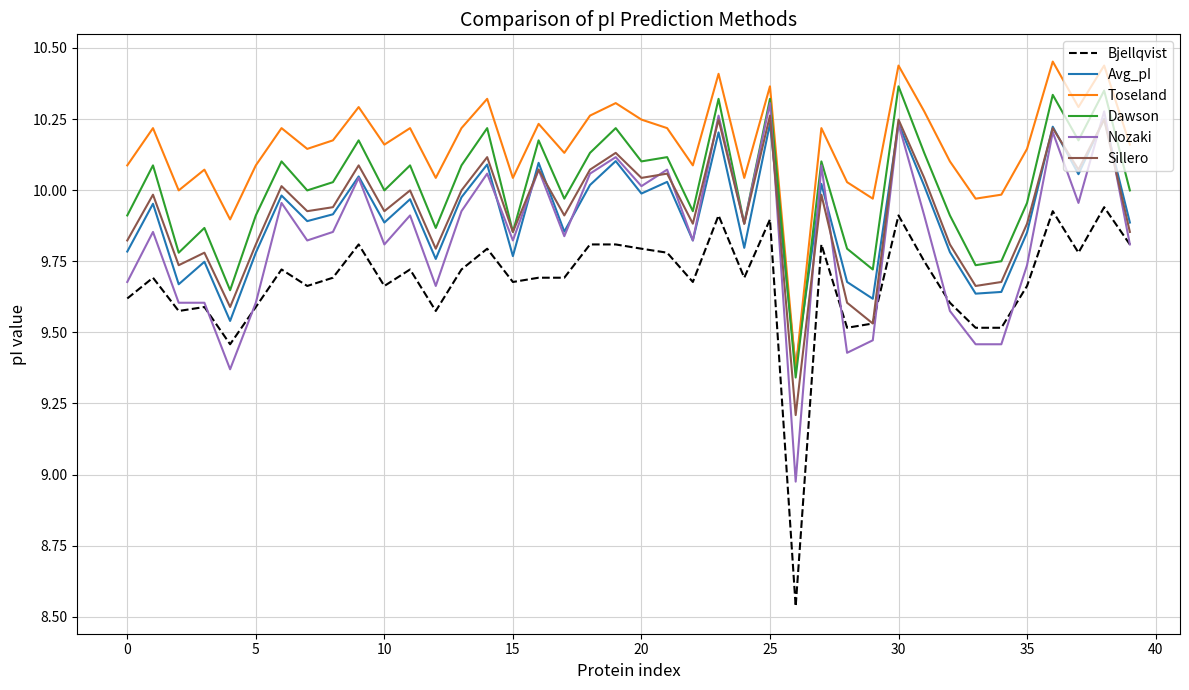

Which series has the largest total across all categories?

Toseland